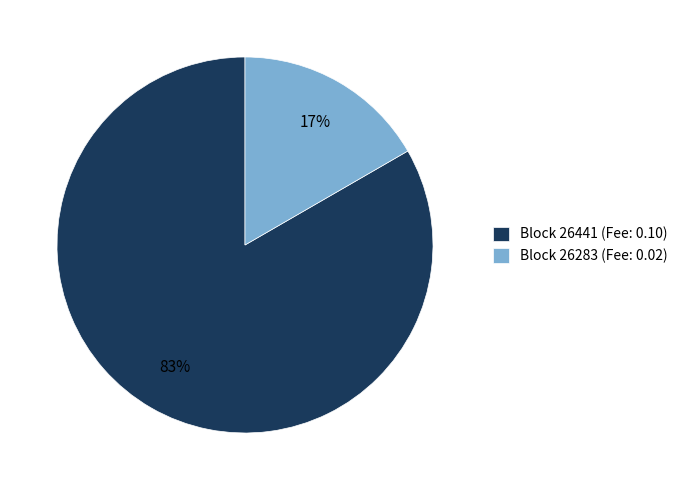

True or false: Block 26441 (Fee: 0.10) accounts for 83% of the total.

True